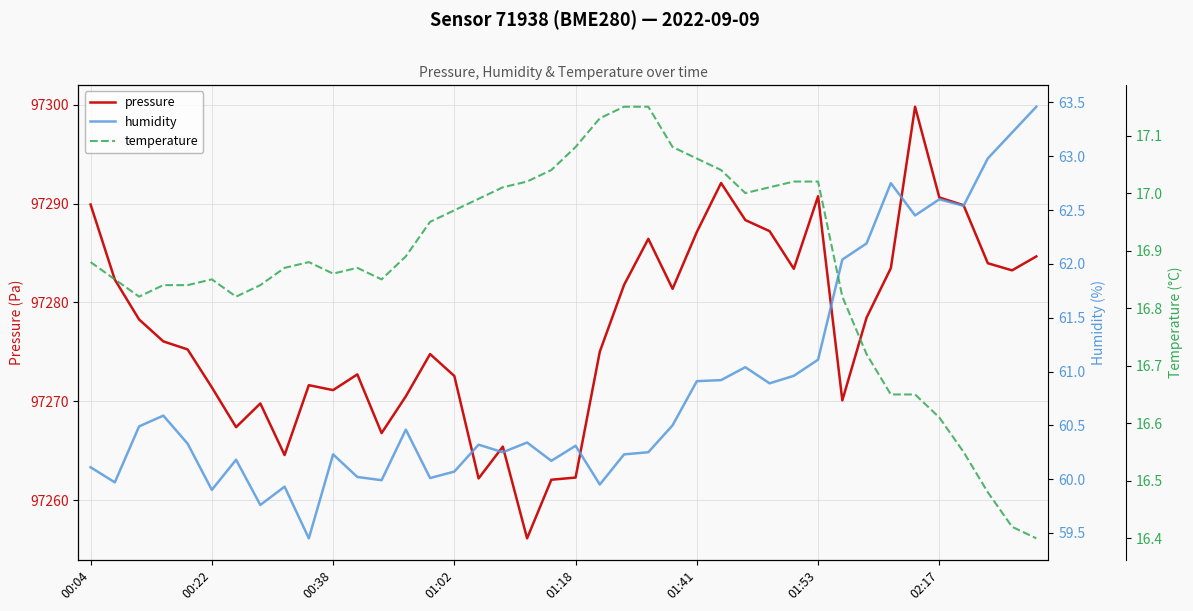

What is the difference between the maximum and minimum values in the pressure series?

43.7